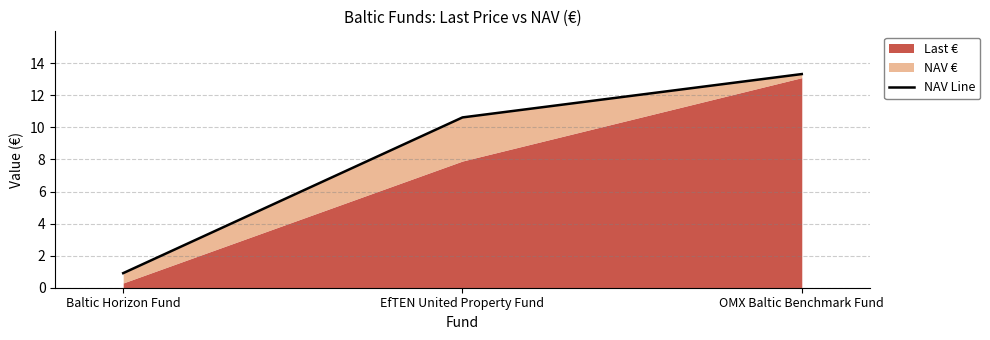

What position from the left is OMX Baltic Benchmark Fund?

3